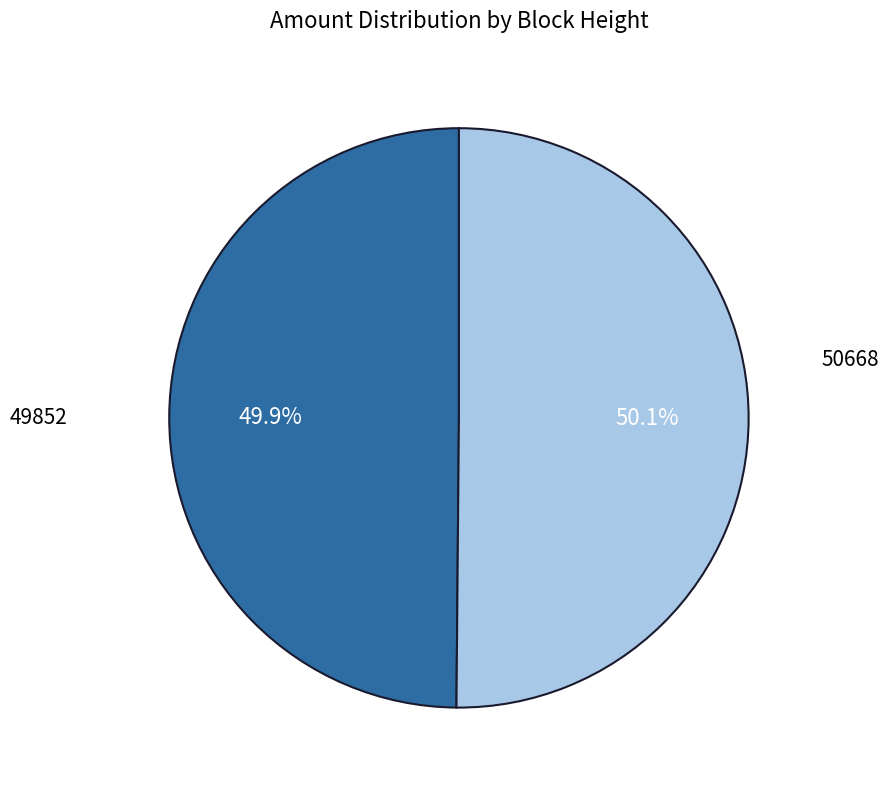

Is there a majority slice in this chart?

Yes